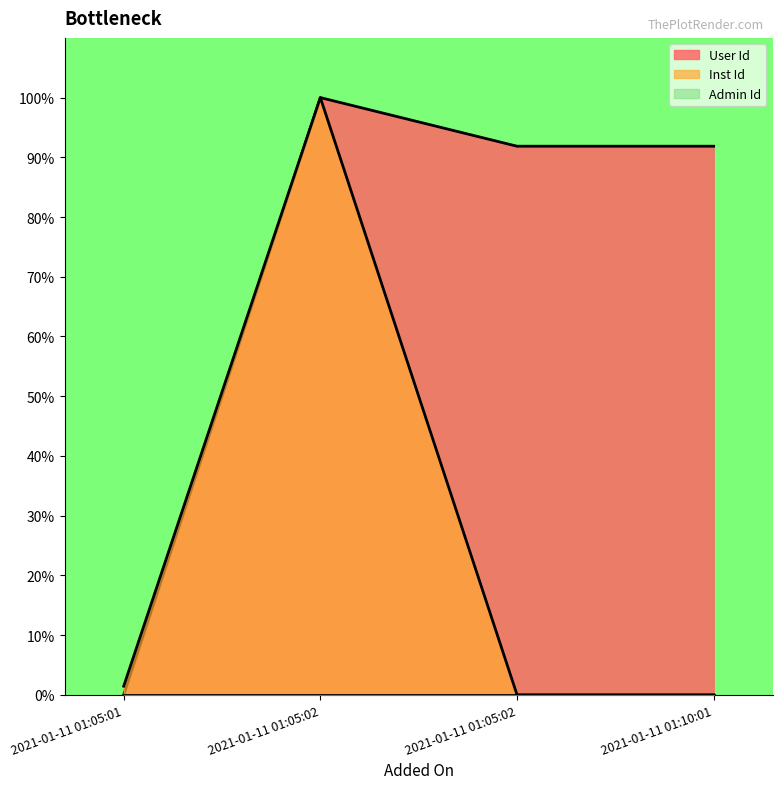

How many lines are shown in the chart?

2